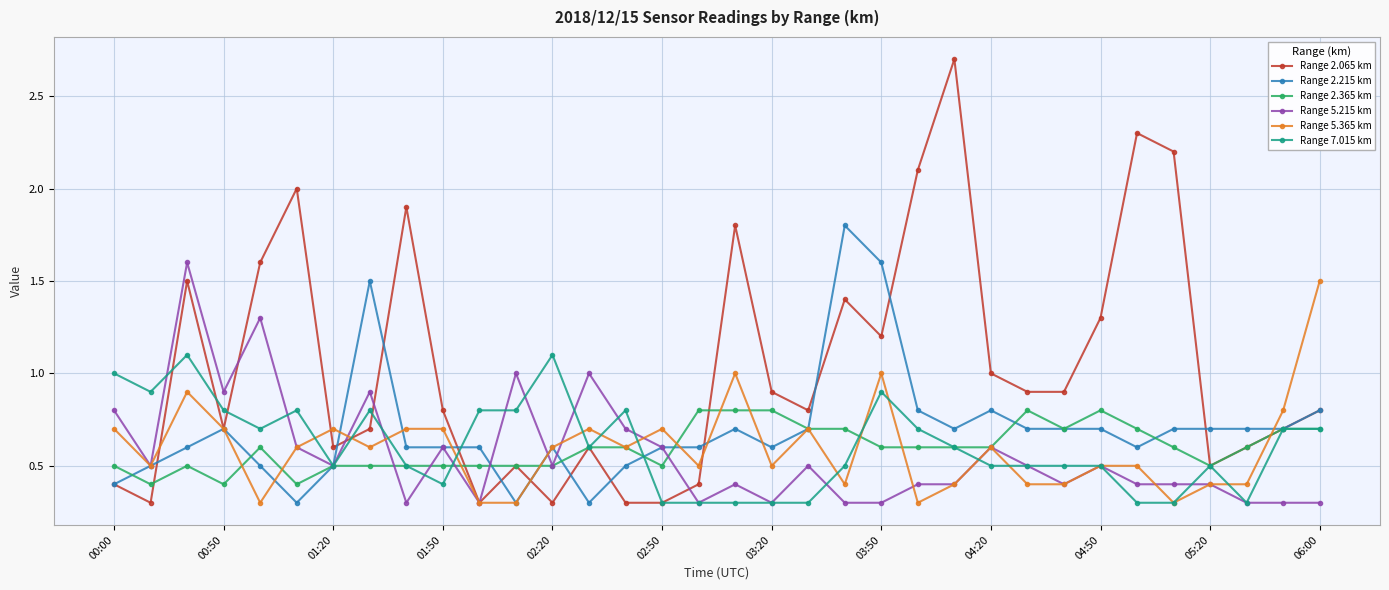

How many lines are shown in the chart?

6